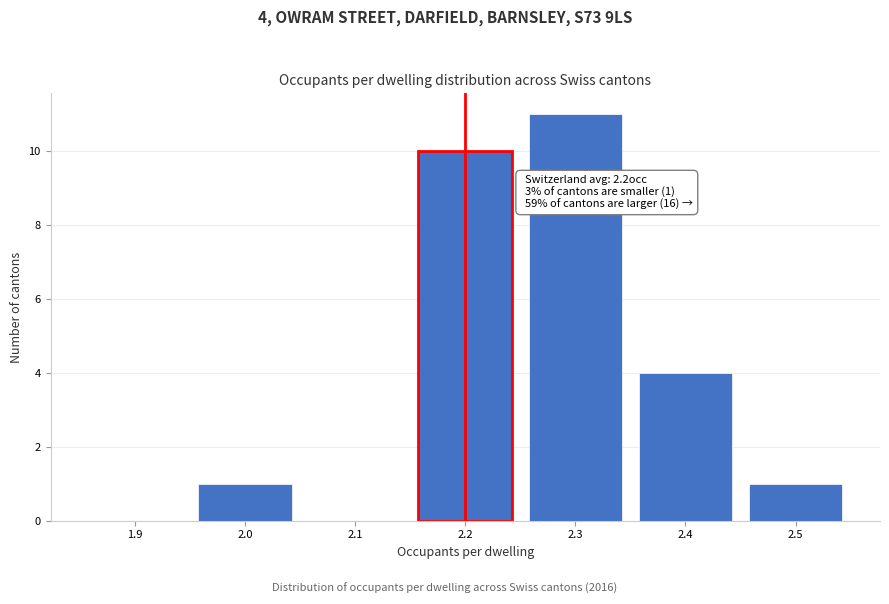

Reading left to right, transcribe all the data shown in this chart.

1.9=0	2.0=1	2.1=0	2.2=10	2.3=11	2.4=4	2.5=1